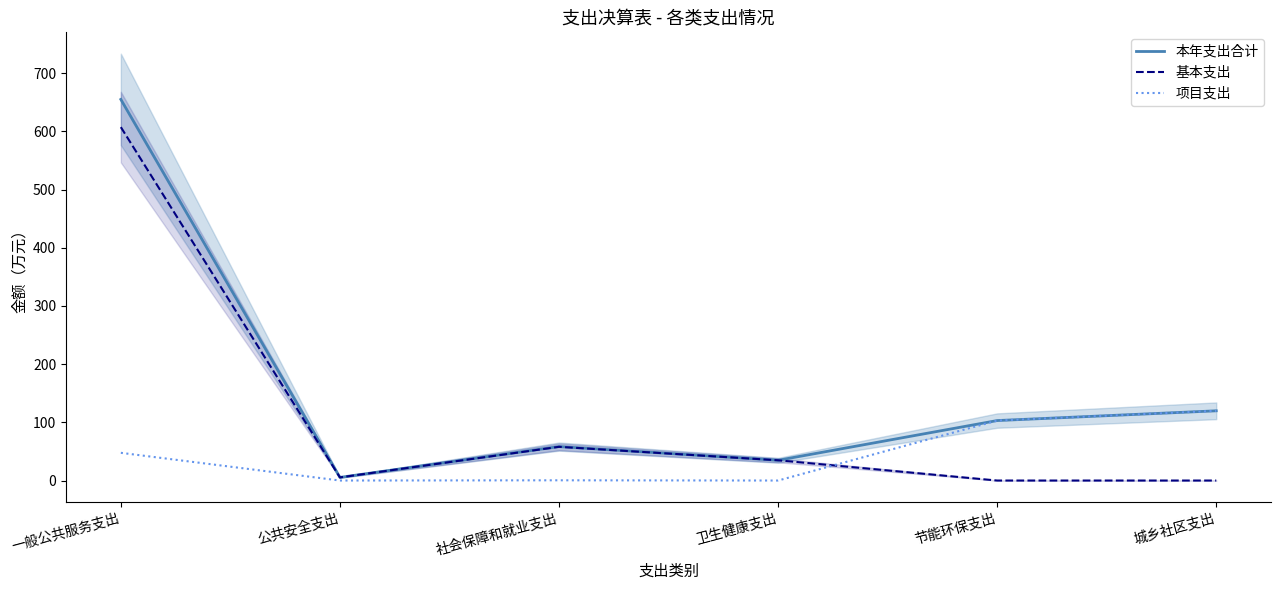

What is the difference between the highest and lowest values at 城乡社区支出?

119.8